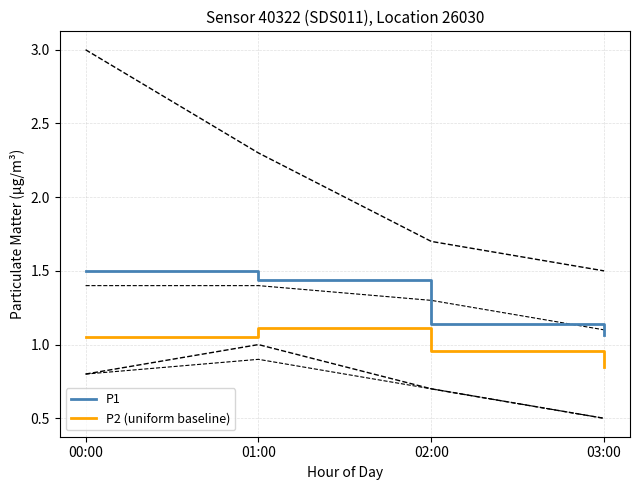

True or false: P2 (uniform baseline) and P1 intersect in this chart.

False